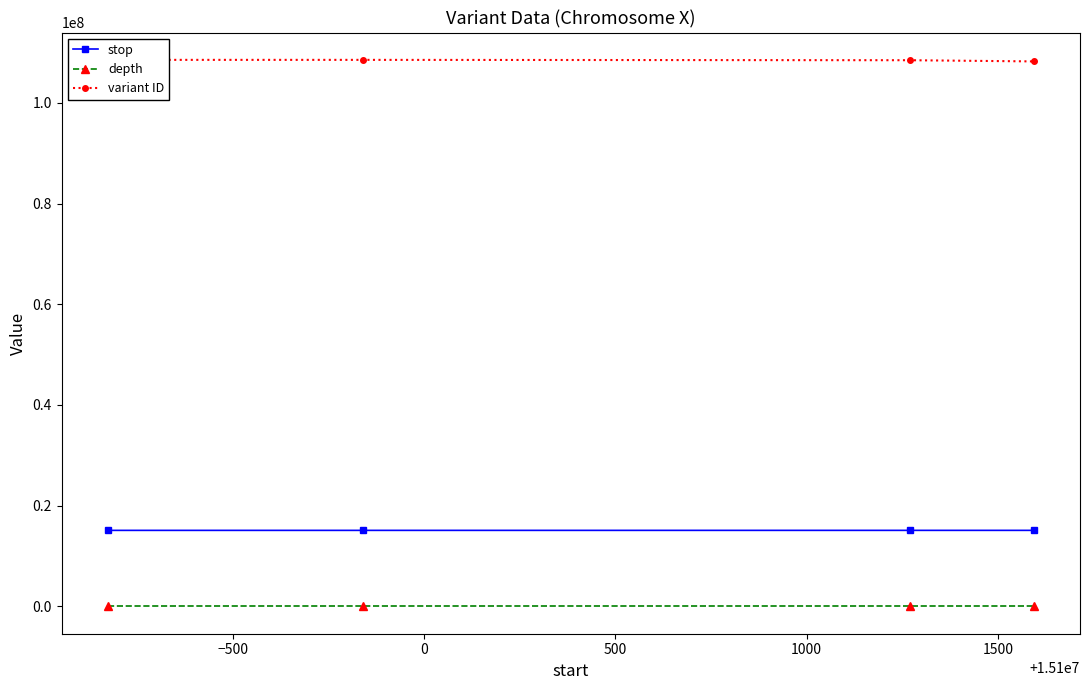

How many interior local peaks does the depth series have?

1